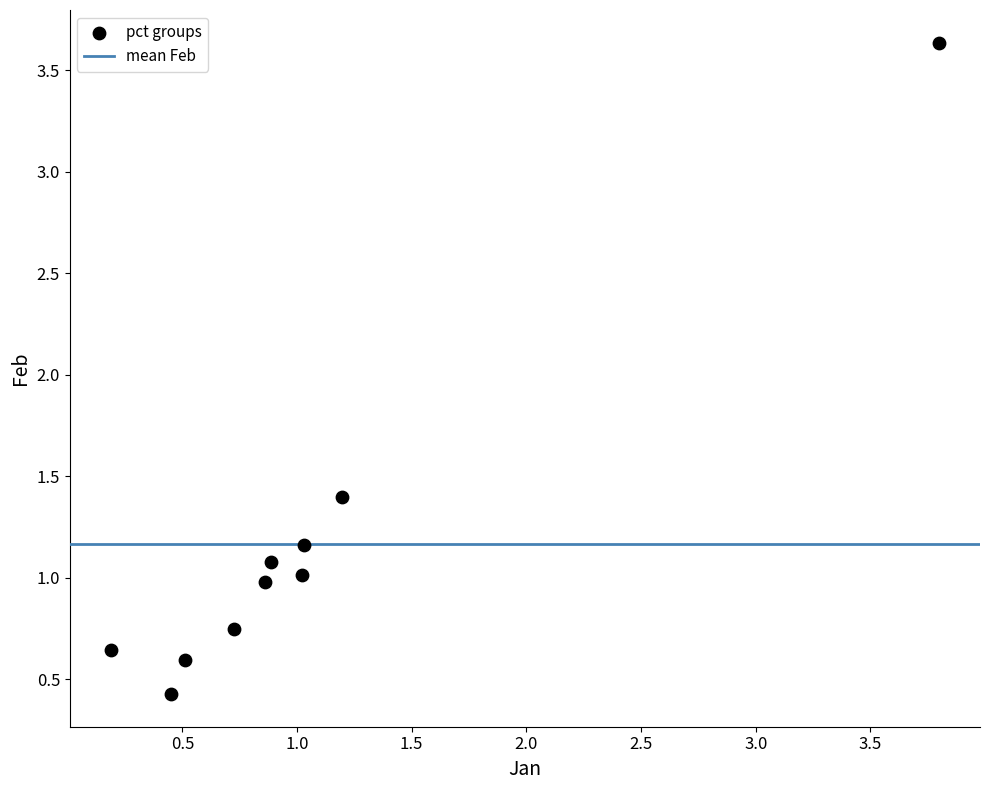

What Y value in the scatter plot is closest to 2?

1.4